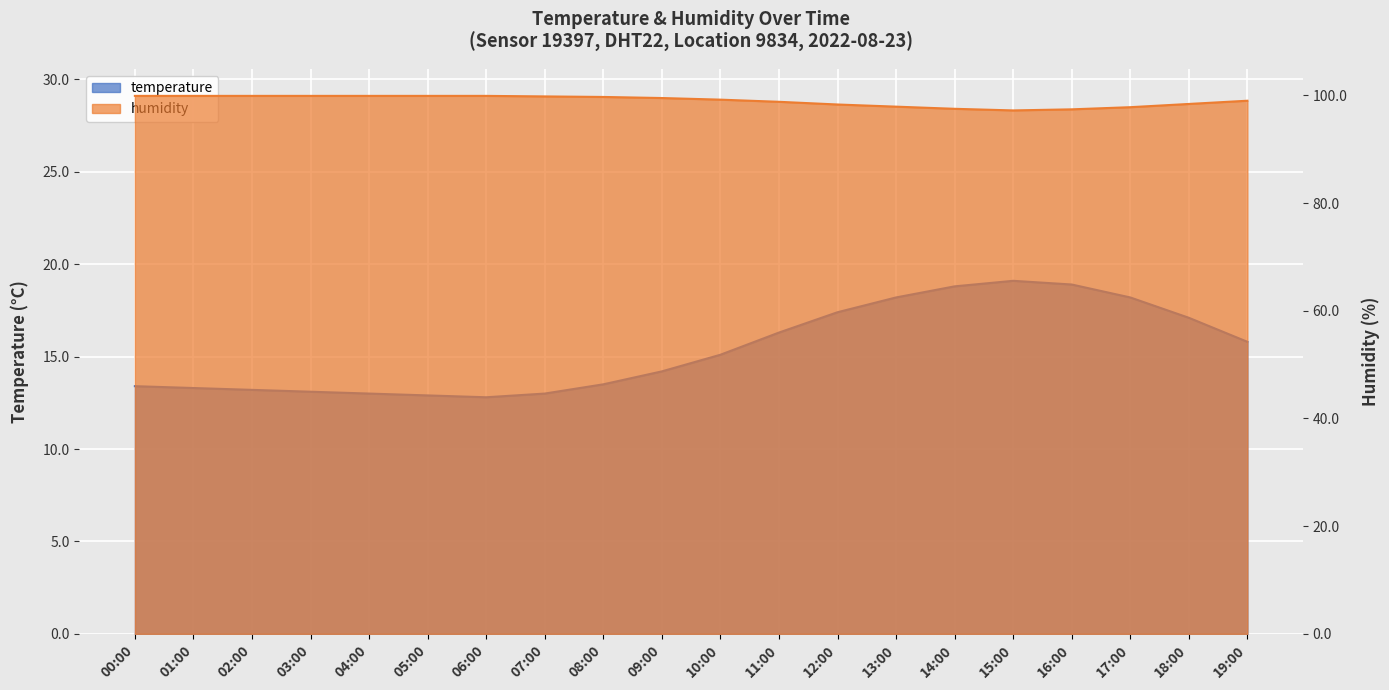

What position from the left is 17:00?

18